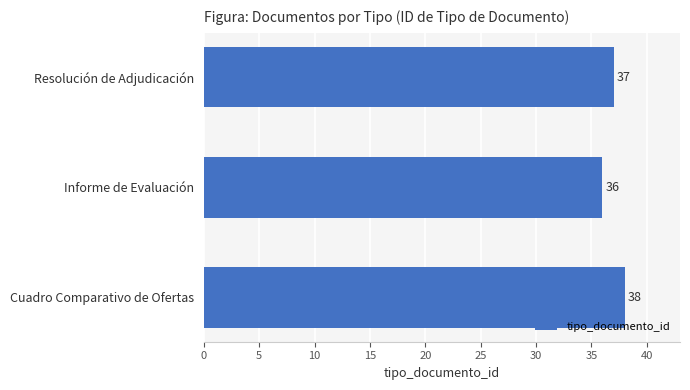

How many values are between 36 and 38?

3